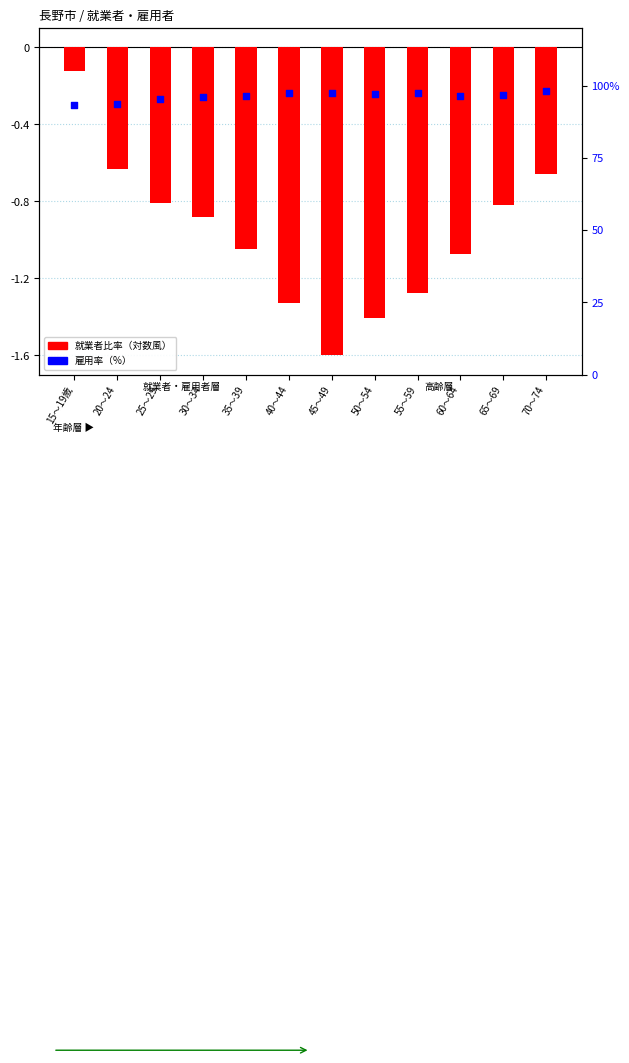

Which series has the largest total across all categories?

雇用率